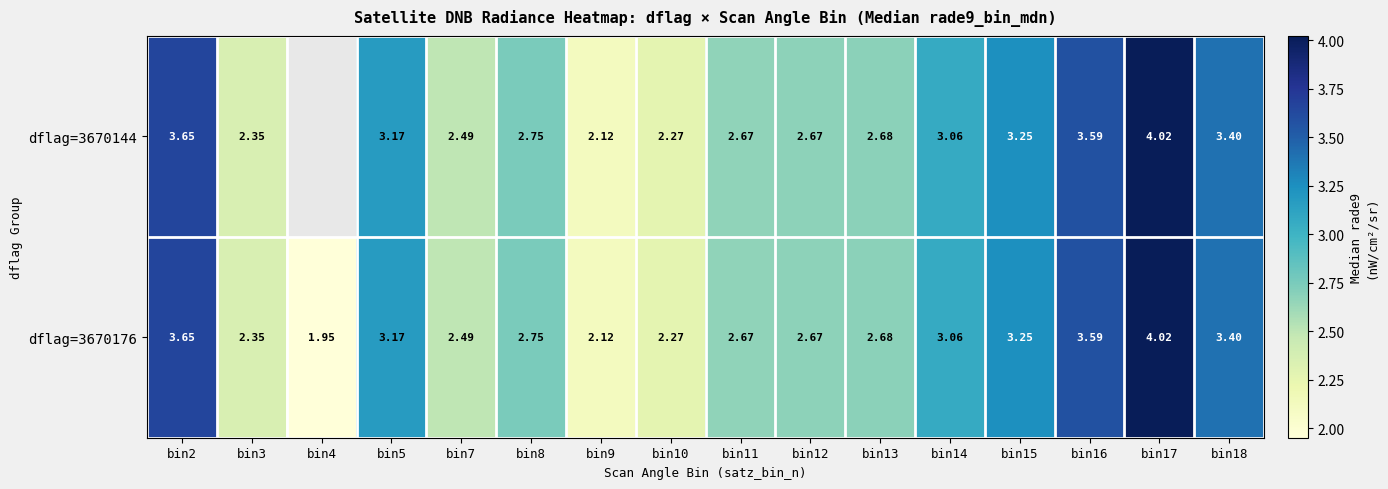

Which label corresponds to the largest value in the chart?

bin17